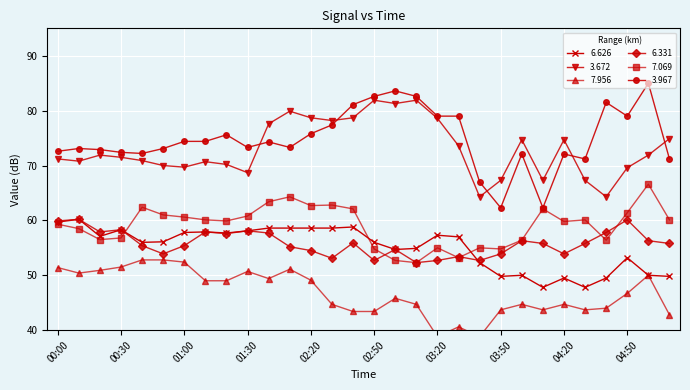

What is the difference between the highest and lowest values at 03:20?

40.2